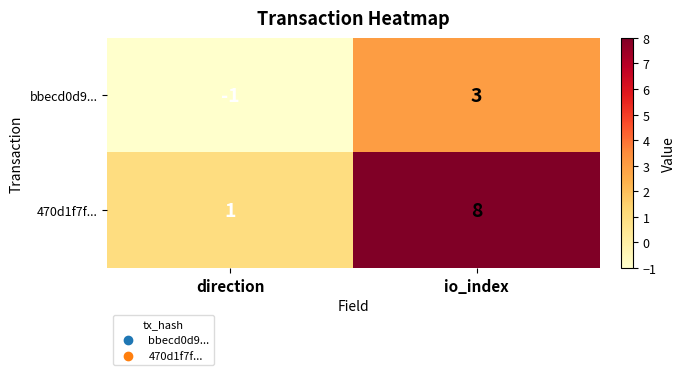

How many series are shown in this chart?

2